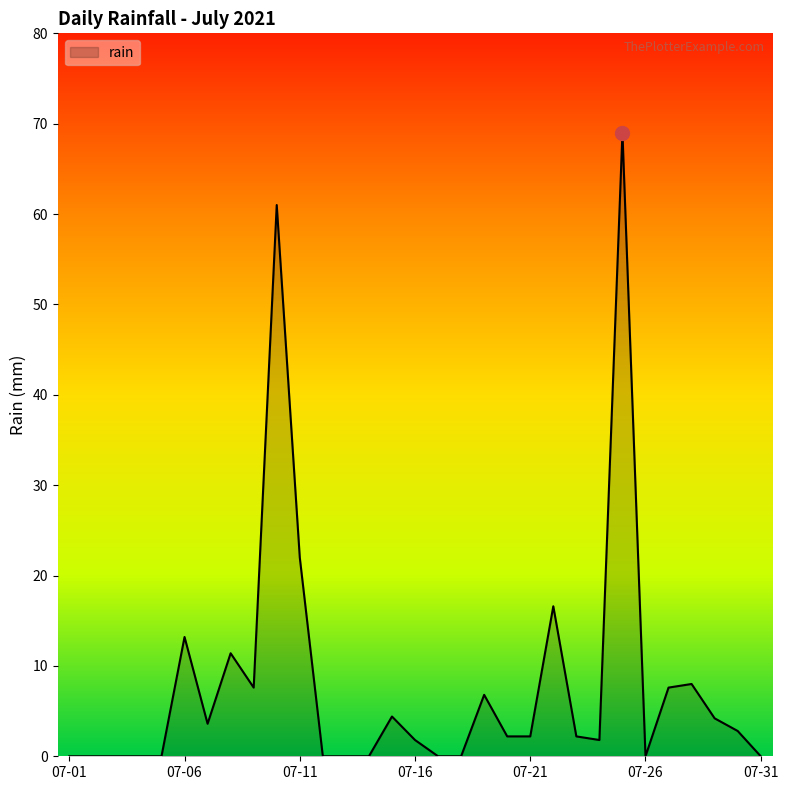

What is the difference between the maximum and minimum values?

69.0